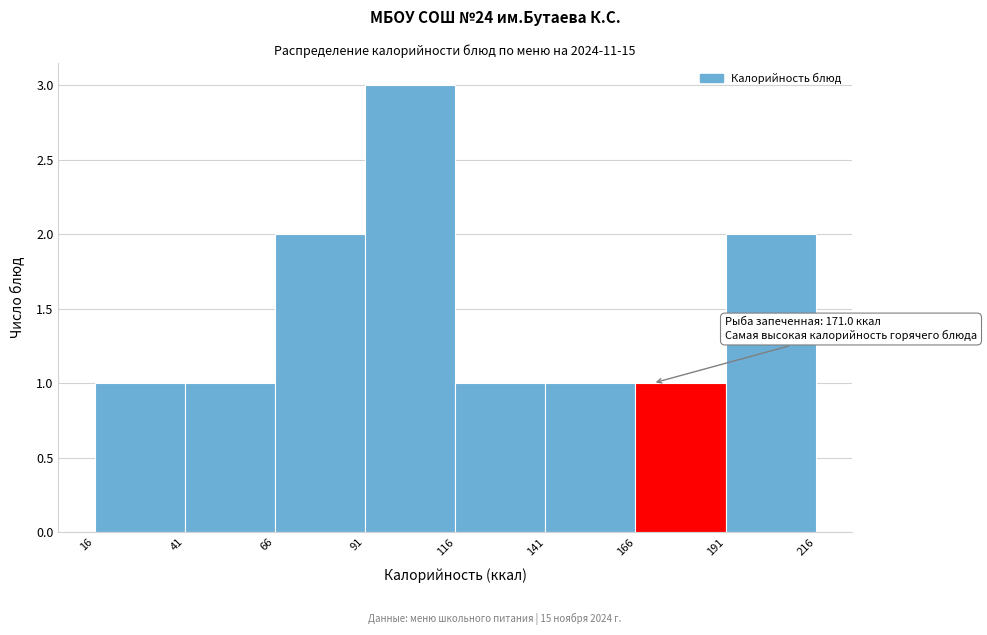

Over which range of the x-axis is the bar tallest?

91 to 116